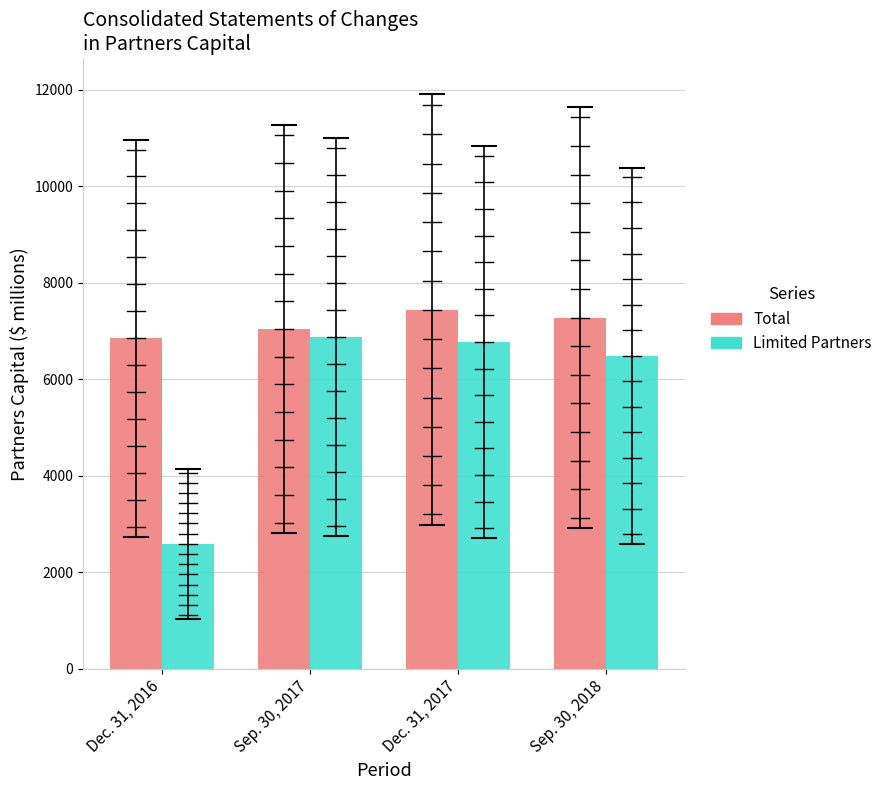

The Limited Partners series shows 9990 at Sep. 30, 2018. True or false?

False